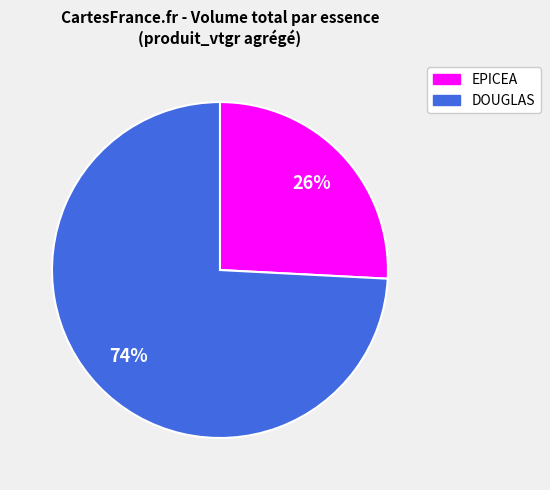

Do EPICEA and DOUGLAS together represent more than half of the pie?

Yes